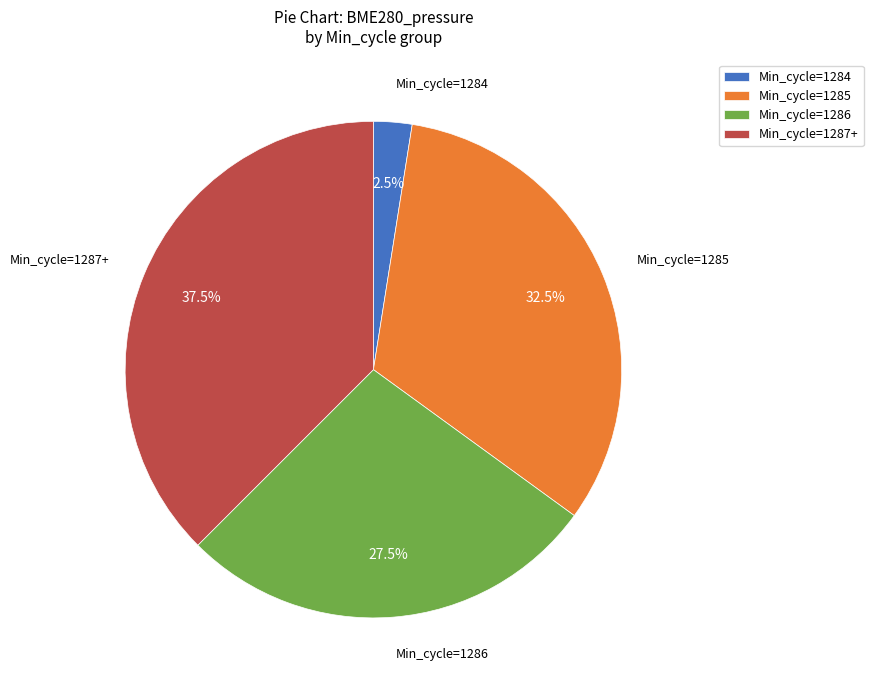

Which category has the biggest portion of the pie?

Min_cycle=1287+